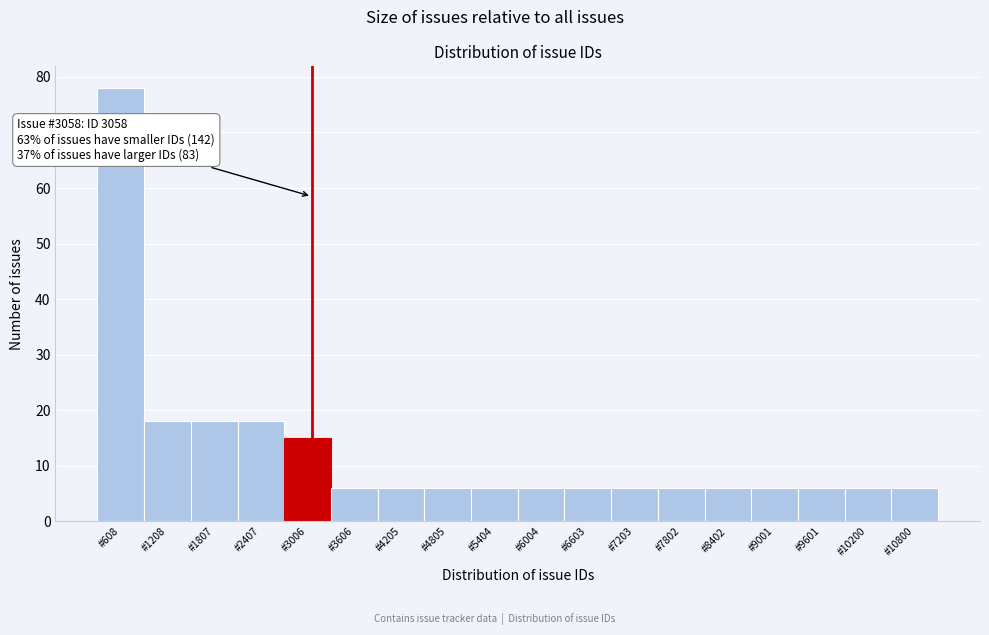

Which range on the x-axis has the tallest bar?

300 to 900